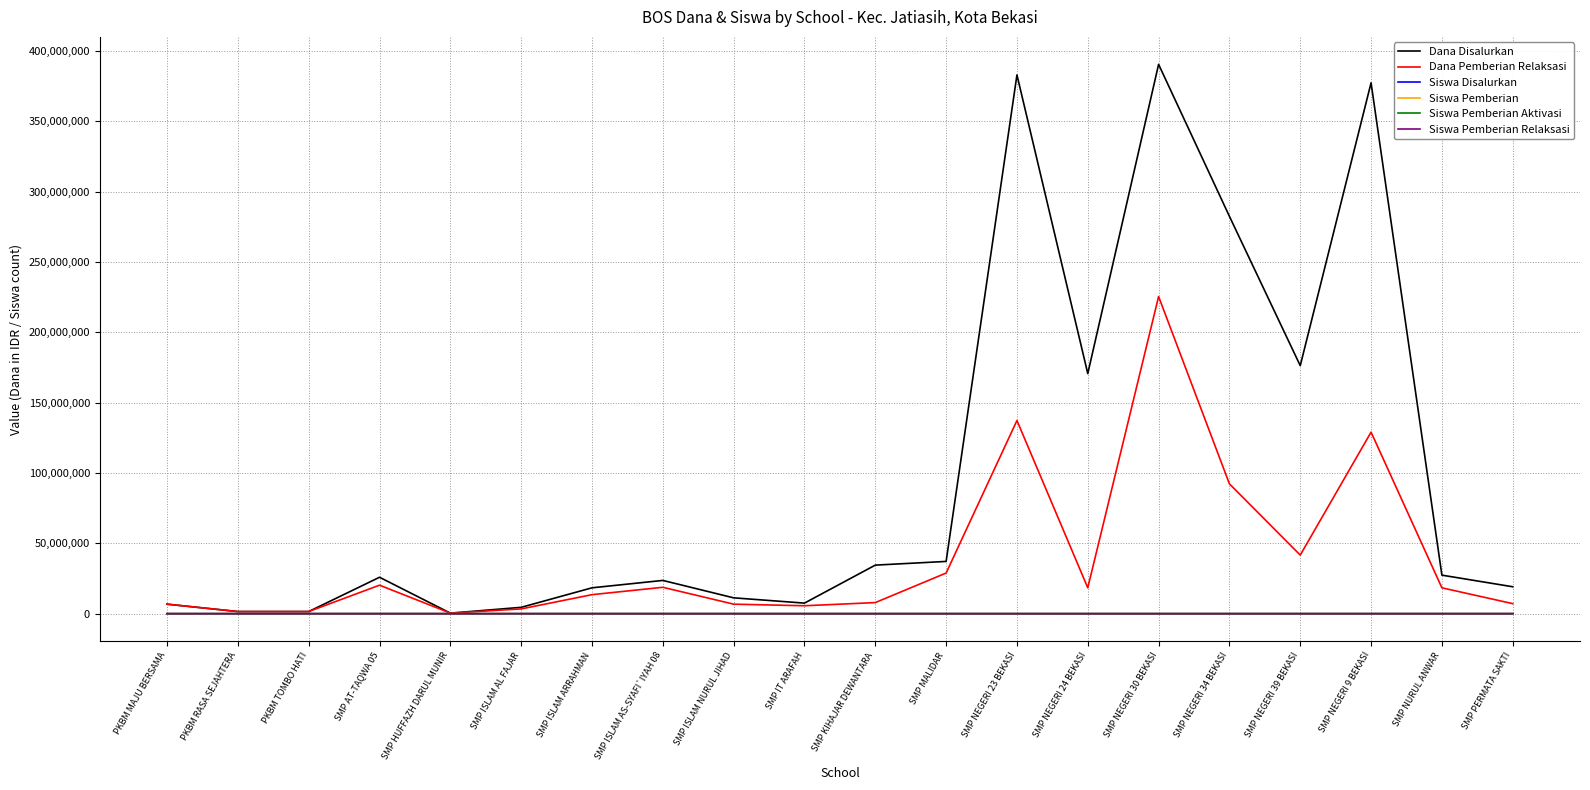

Which series has the widest spread of values?

Dana Disalurkan